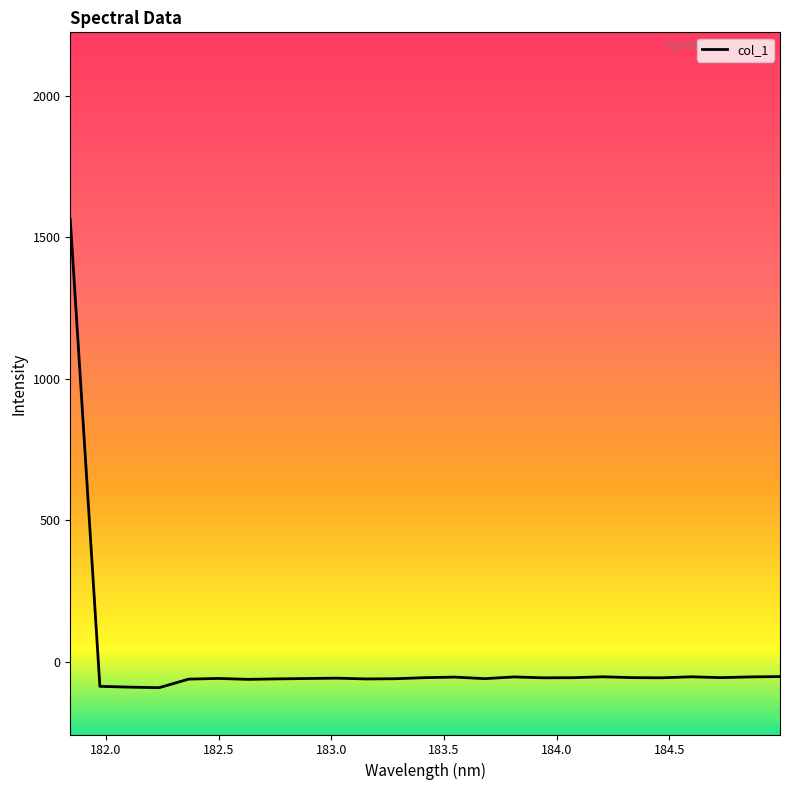

What is the greatest value displayed?

1562.6